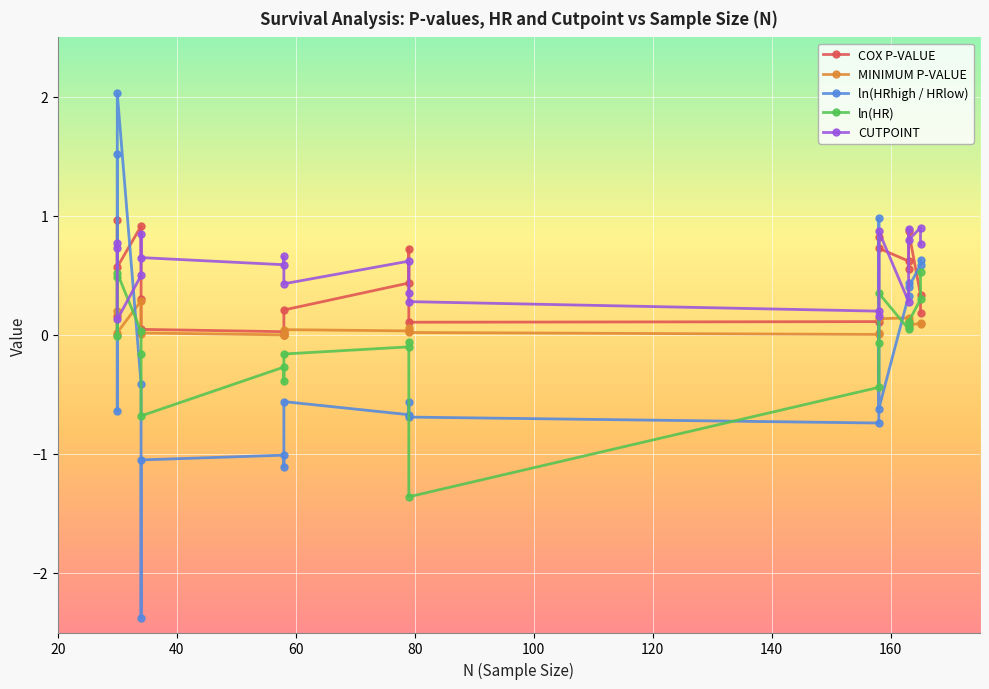

True or false: COX P-VALUE and ln(HR) intersect in this chart.

True